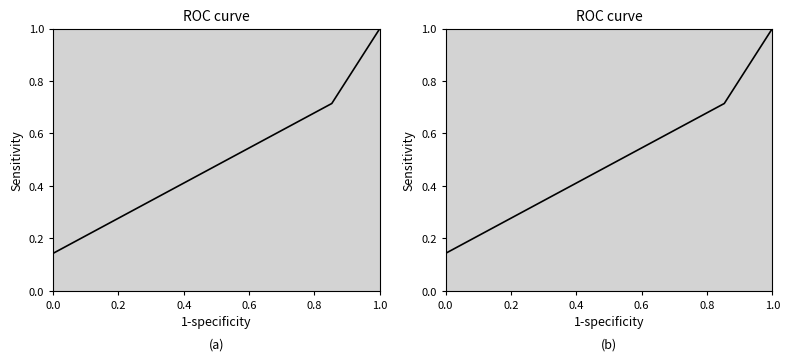

What is the label of the 3rd point from the right?

0.6